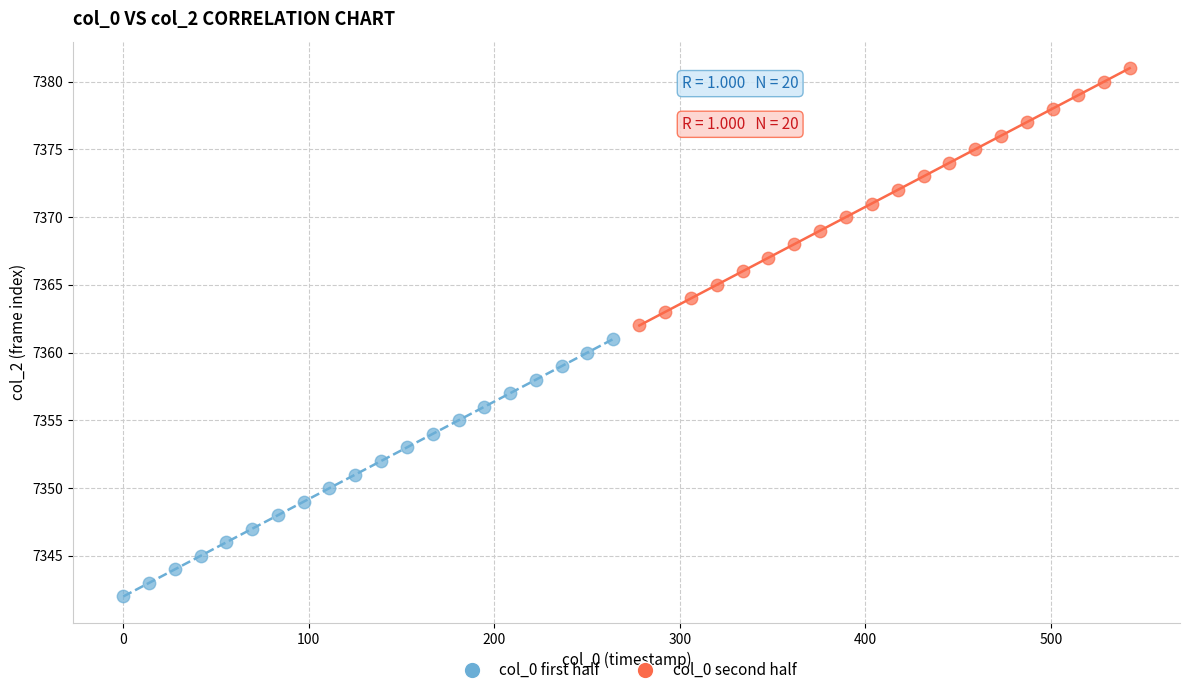

What are all the series names shown in the legend?

col_0 first half, col_0 second half